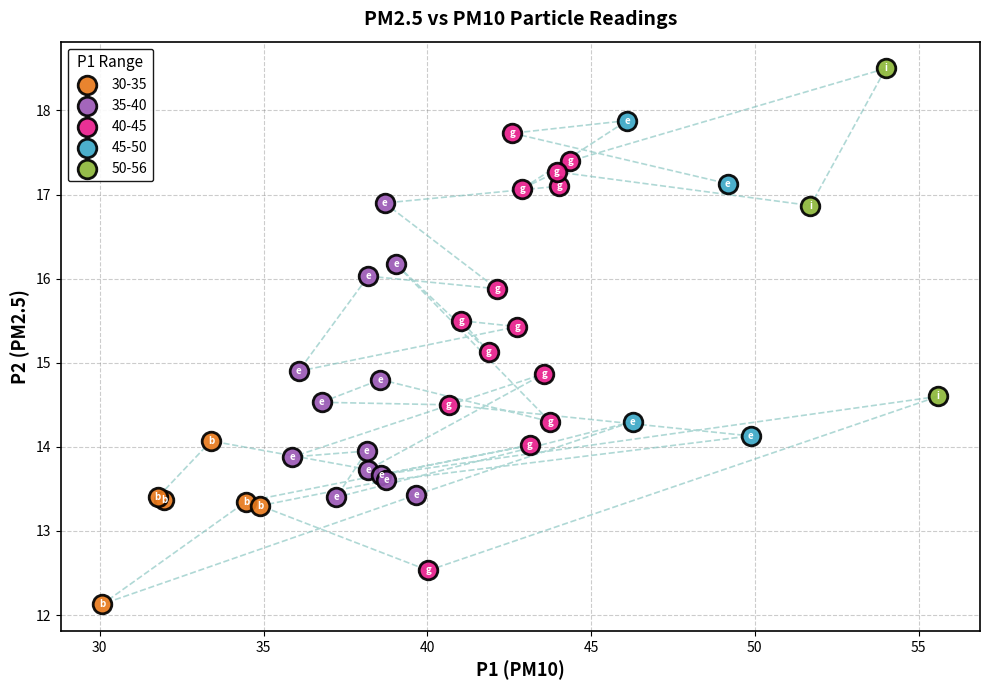

Which series has the largest Y range (max minus min)?

40-45